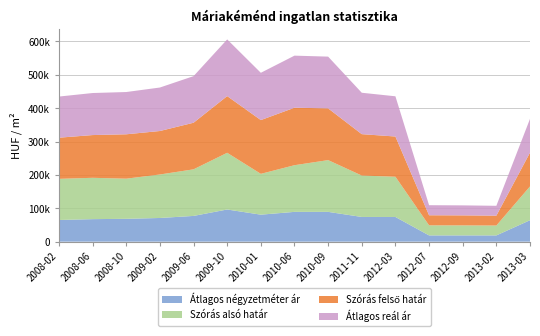

Reading right to left, what are all the values shown in this chart?

Átlagos négyzetméter ár: 2013-03=64285	2013-02=18749	2012-09=18750	2012-07=18750	2012-03=74000	2011-11=74074	2010-09=89317	2010-06=89292	2010-01=80926	2009-10=96428	2009-06=77173	2009-02=71000	2008-10=68500	2008-06=67500	2008-02=65000
Szórás alsó határ: 2013-03=101262	2013-02=29587	2012-09=30010	2012-07=30185	2012-03=120568	2011-11=124083	2010-09=155092	2010-06=139856	2010-01=122357	2009-10=169917	2009-06=139633	2009-02=130328	2008-10=120294	2008-06=123876	2008-02=123301
Szórás felső határ: 2013-03=101262	2013-02=29587	2012-09=30010	2012-07=30185	2012-03=120568	2011-11=124083	2010-09=155092	2010-06=172294	2010-01=161117	2009-10=169917	2009-06=139633	2009-02=130328	2008-10=133020	2008-06=128118	2008-02=123301
Átlagos reál ár: 2013-03=101262	2013-02=29587	2012-09=30010	2012-07=30185	2012-03=120568	2011-11=124083	2010-09=155092	2010-06=156075	2010-01=141737	2009-10=169917	2009-06=139633	2009-02=130328	2008-10=126657	2008-06=125997	2008-02=123301